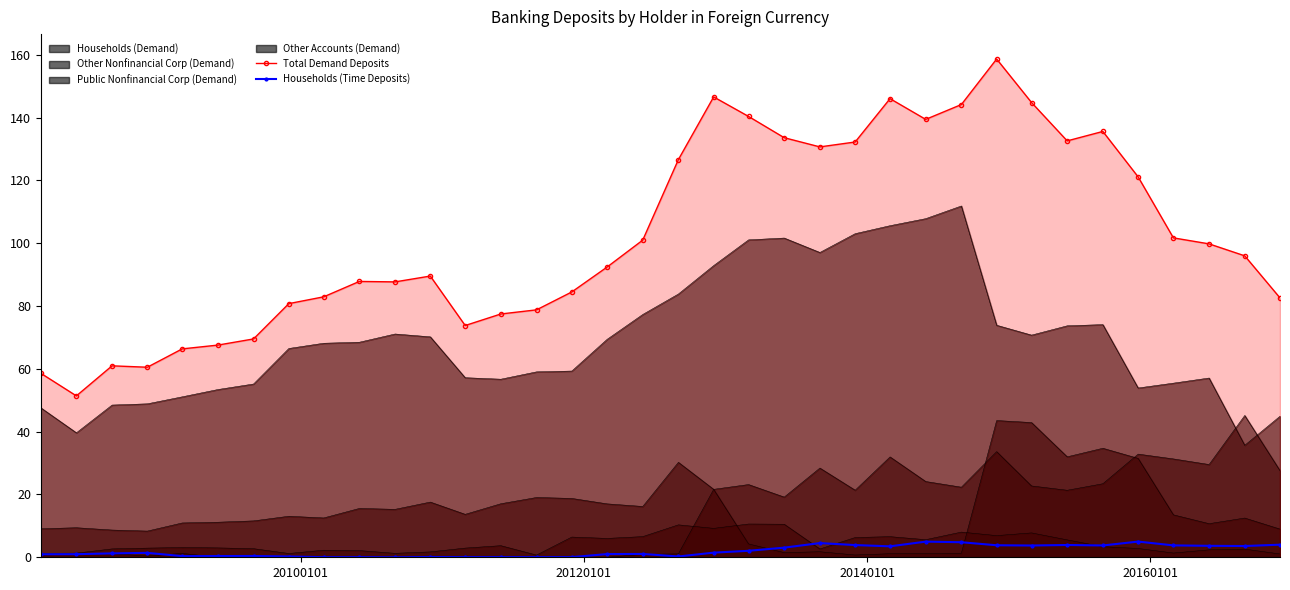

True or false: Total Demand Deposits and Households (Time Deposits) intersect in this chart.

False